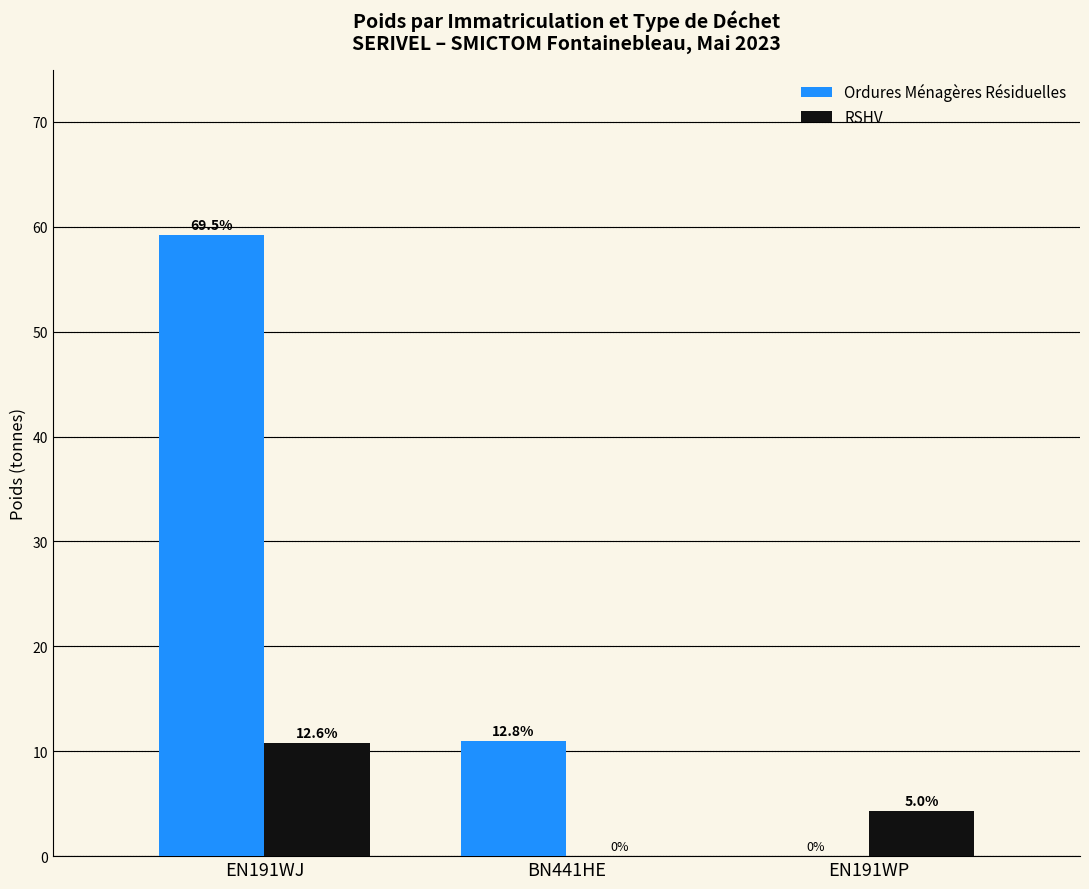

At which category does the chart reach its peak across all series?

EN191WJ